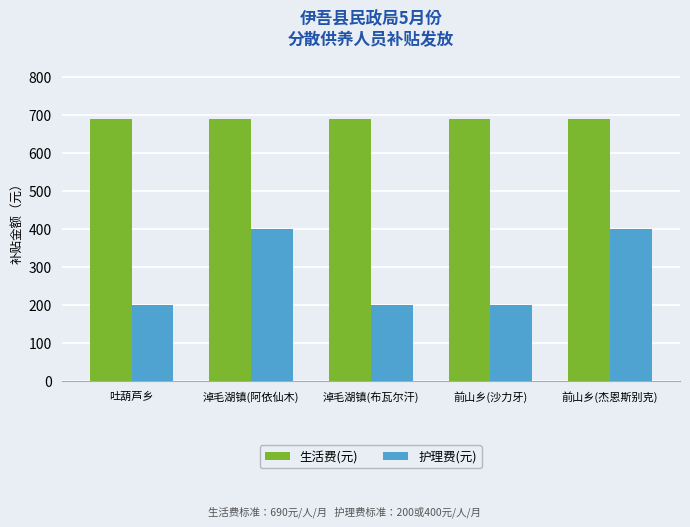

At 前山乡(沙力牙), list the series in order from smallest to largest.

护理费(元), 生活费(元)